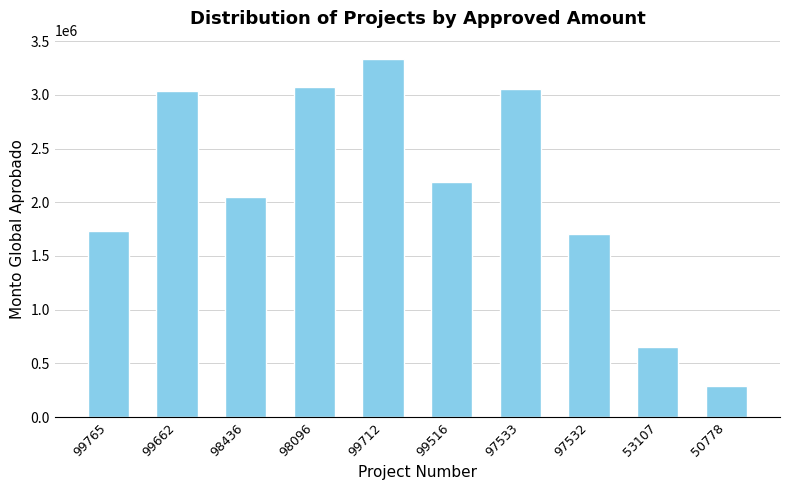

What is the change in value from 97533 to 97532?

-1350413.8